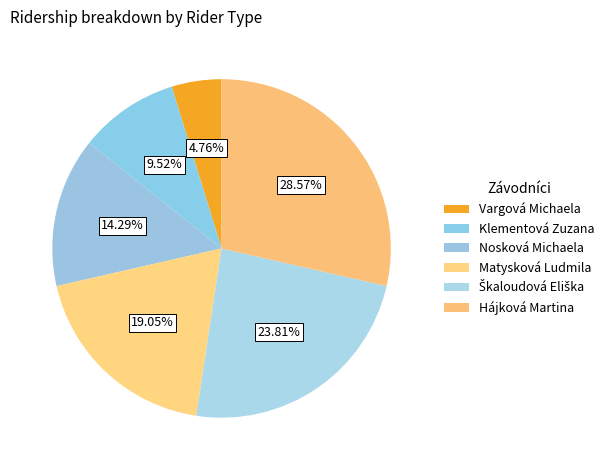

Count the number of slices in the pie.

6